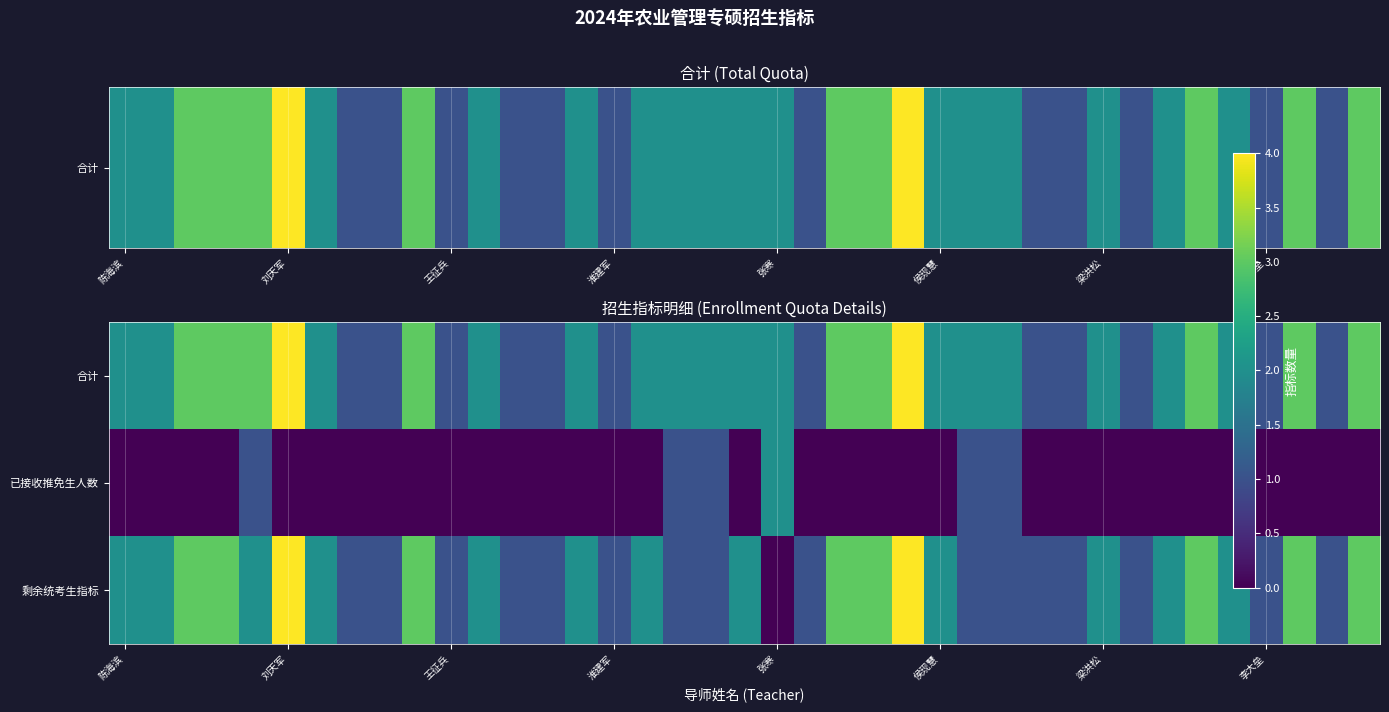

Reading left to right, what are all the values shown in this chart?

合计: 2	2	3	3	3	4	2	1	1	3	1	2	1	1	2	1	2	2	2	2	2	1	3	3	4	2	2	2	1	1	2	1	2	3	2	1	3	1	3
已接收推免生人数: 0	0	0	0	1	0	0	0	0	0	0	0	0	0	0	0	0	1	1	0	2	0	0	0	0	0	1	1	0	0	0	0	0	0	0	0	0	0	0
剩余统考生指标: 2	2	3	3	2	4	2	1	1	3	1	2	1	1	2	1	2	1	1	2	0	1	3	3	4	2	1	1	1	1	2	1	2	3	2	1	3	1	3